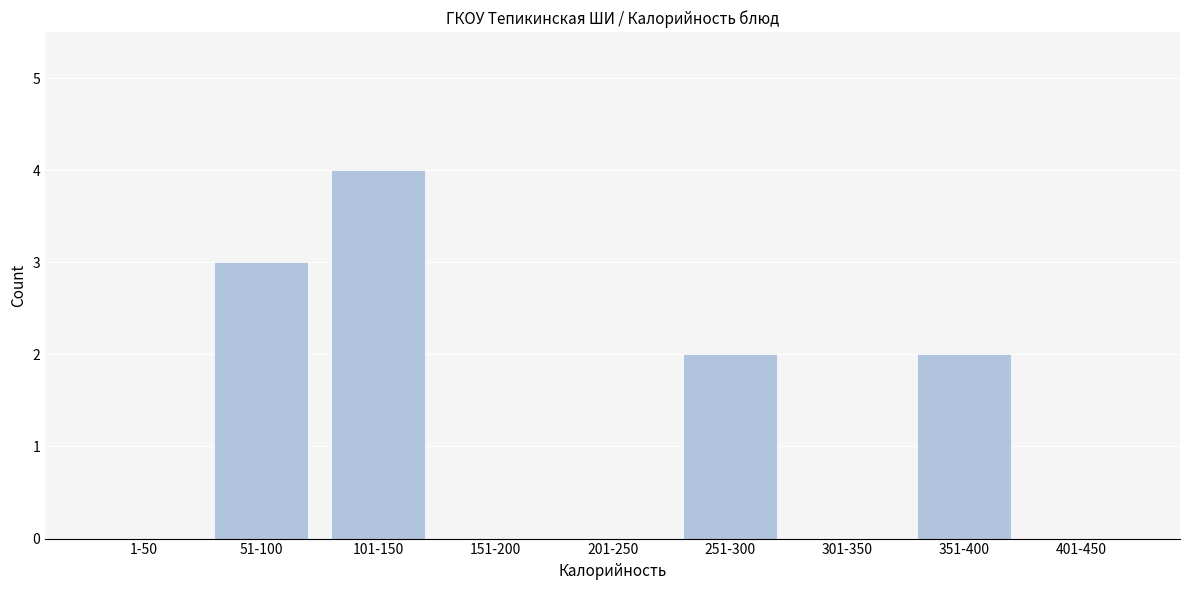

Reading right to left, list all the values displayed in this chart.

401-450=0	351-400=2	301-350=0	251-300=2	201-250=0	151-200=0	101-150=4	51-100=3	1-50=0